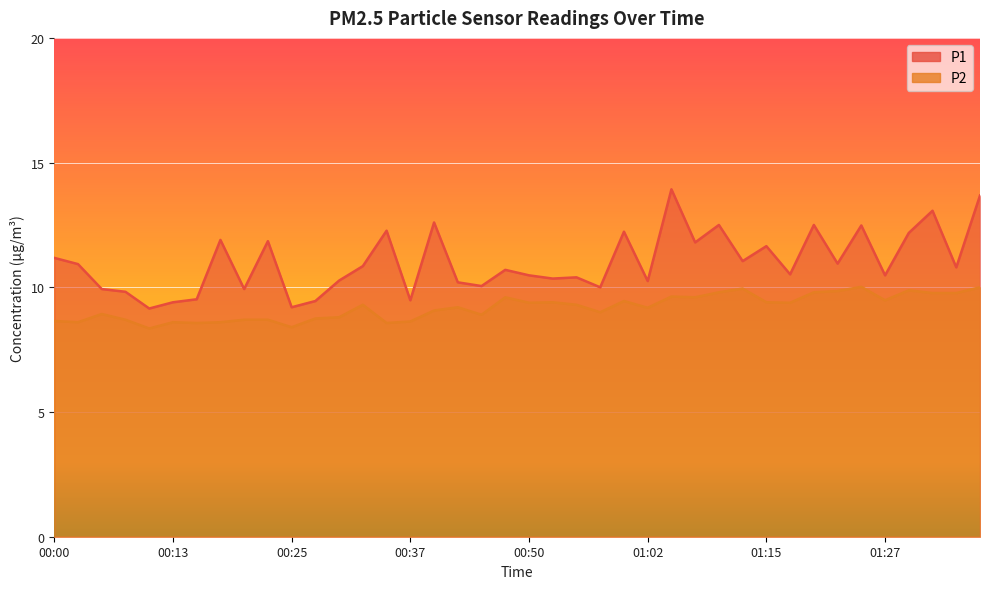

What is the value of the P1 point at the 4th from the left?

9.8